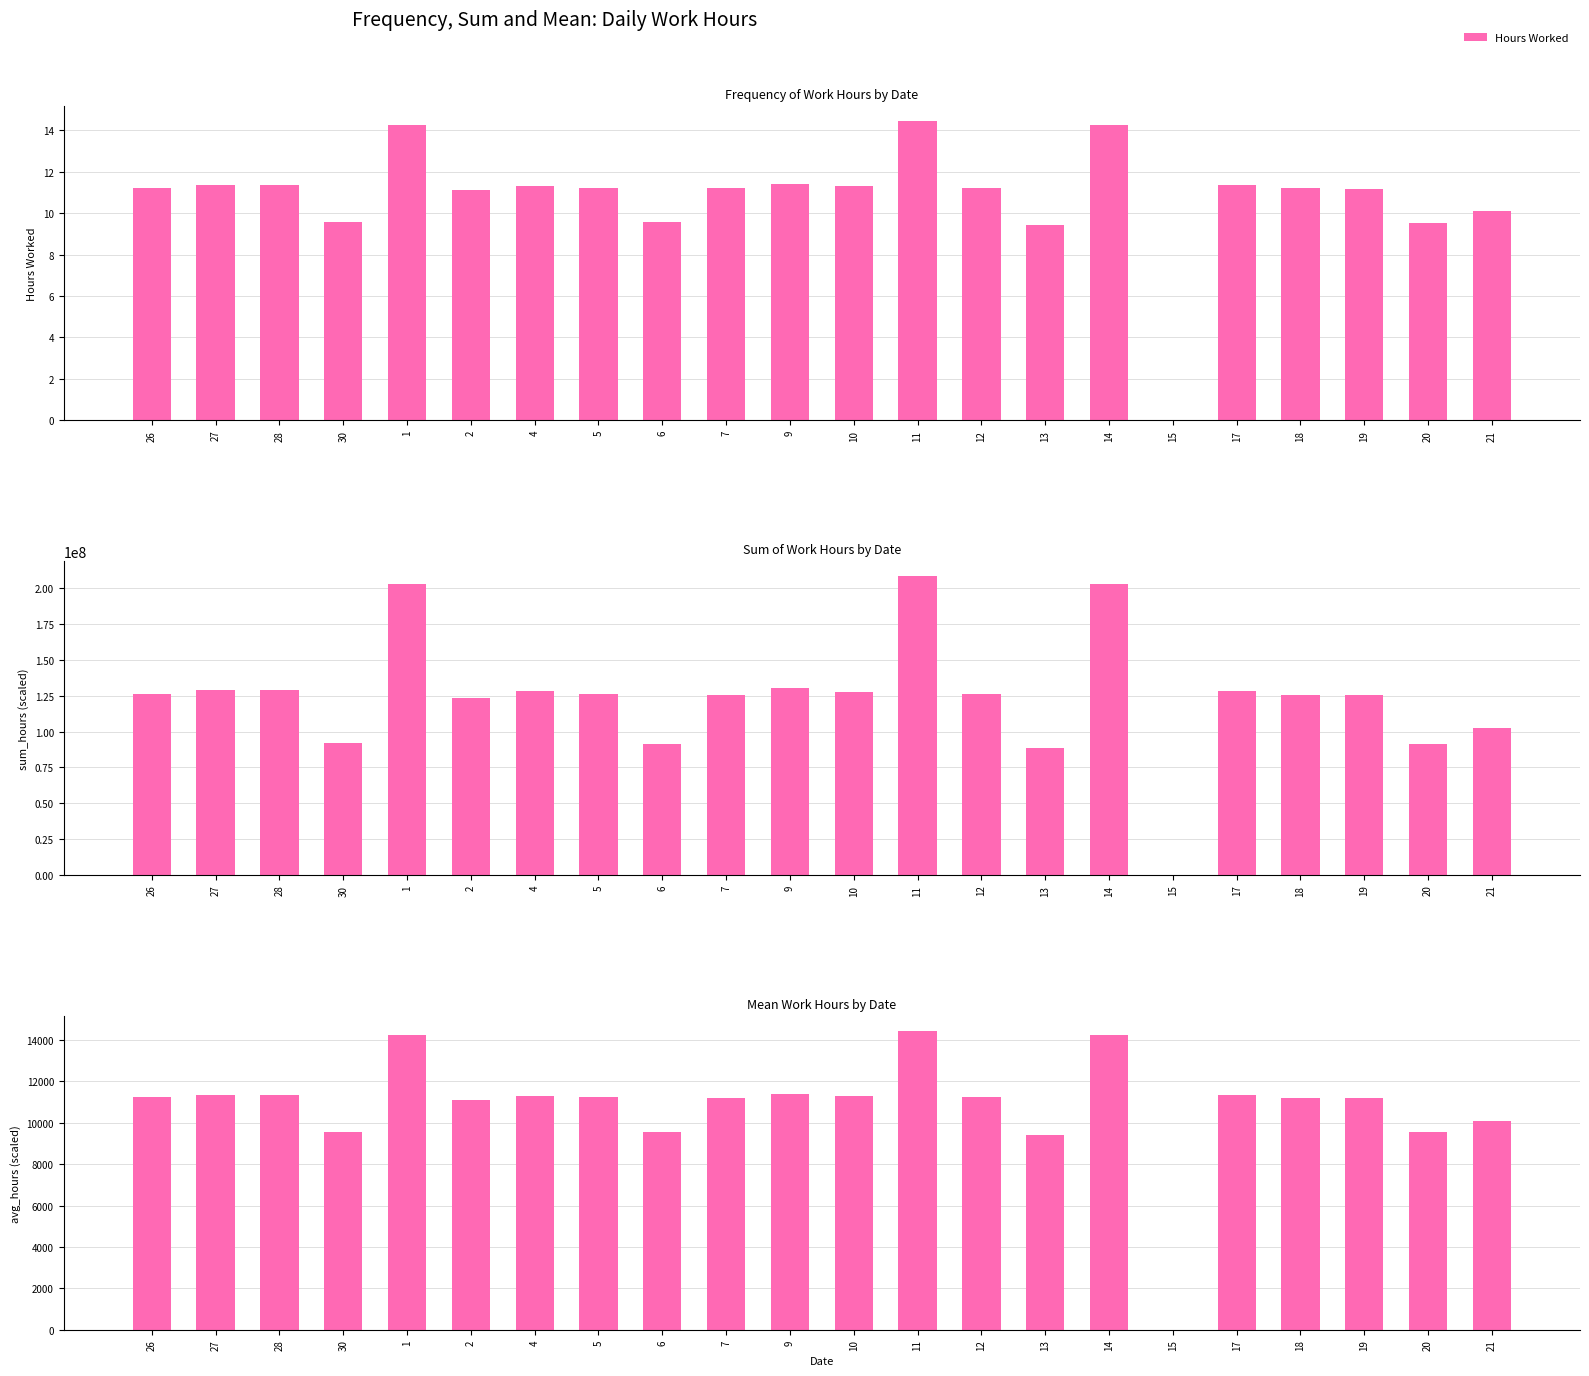

What is the change in value from 27 to 2?

-260